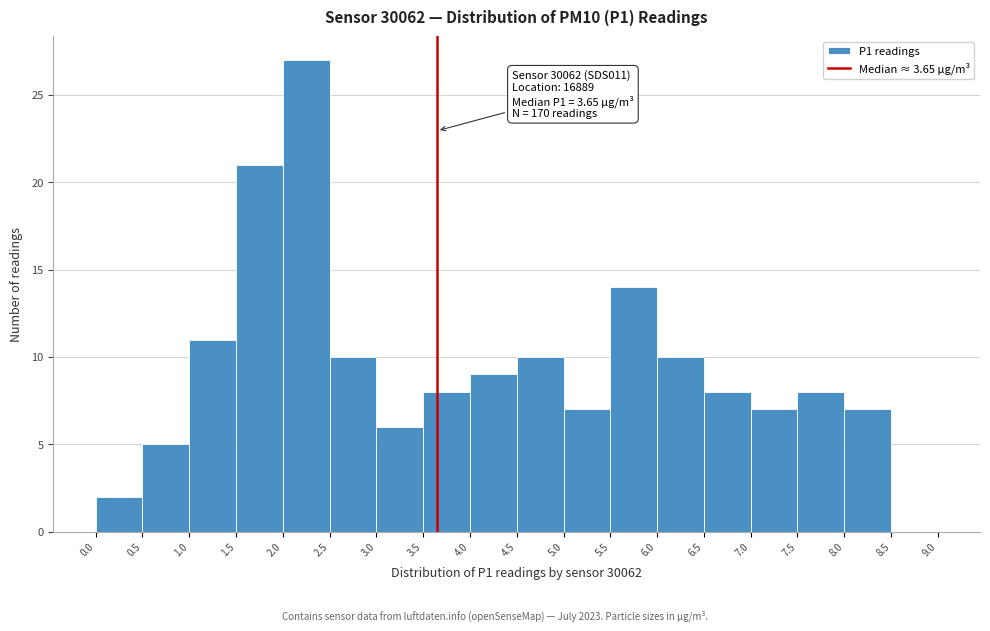

Which range on the x-axis has the tallest bar?

2.0 to 2.5